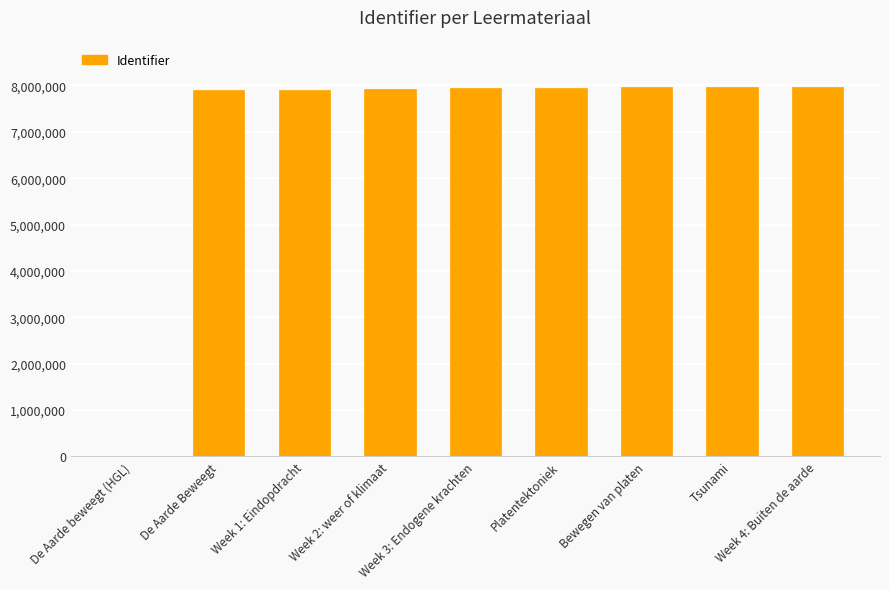

What is the maximum value shown in the chart?

7971188